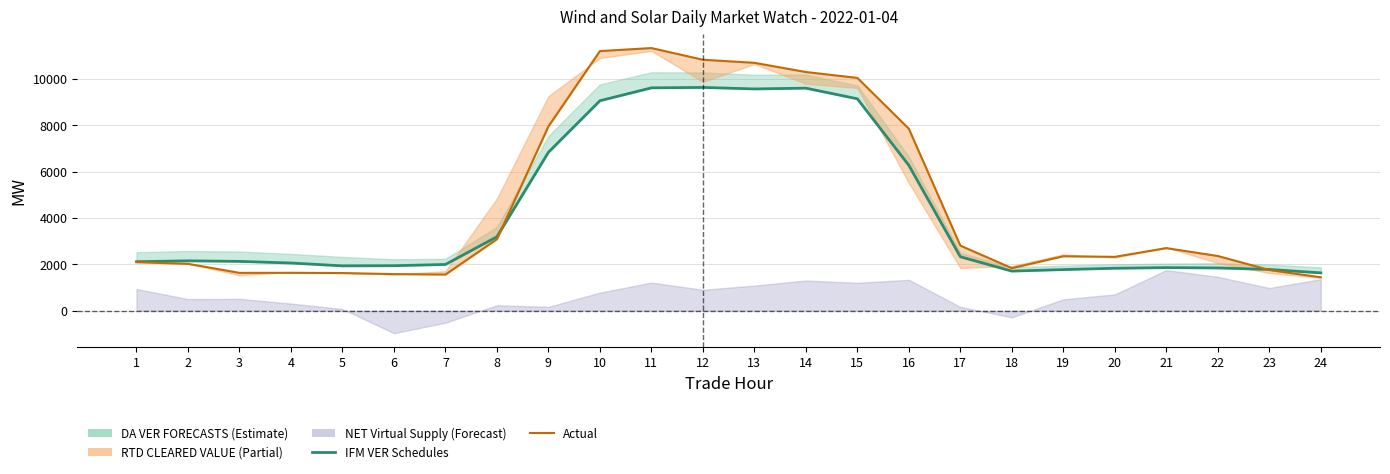

What is the total value across all series at 2?

4167.3